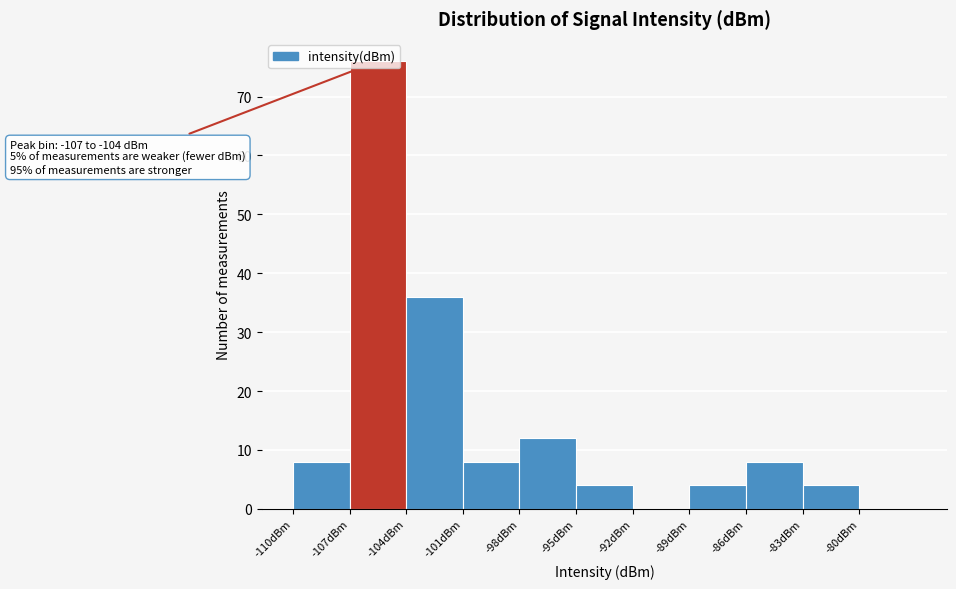

Which range on the x-axis has the tallest bar?

-107 to -104